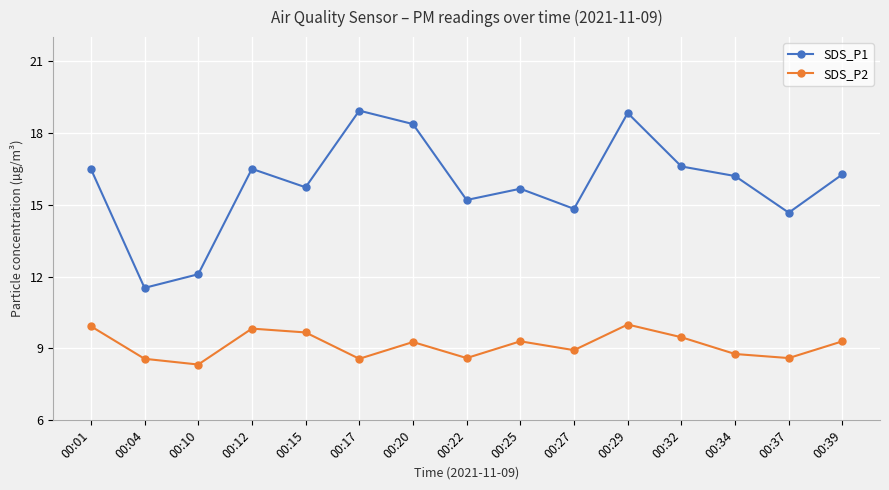

What is the difference between the SDS_P1 values at 00:15 and 00:01?

0.8